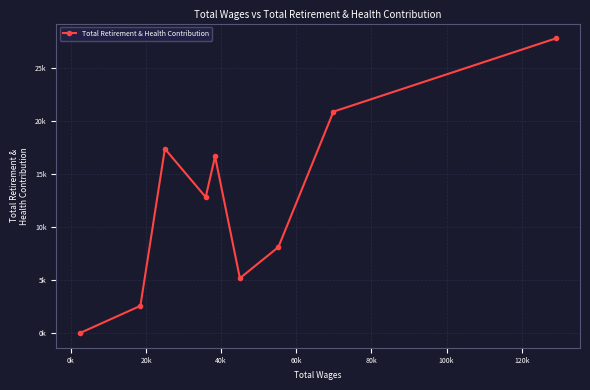

What is the value of the 5th point from the left?

16654